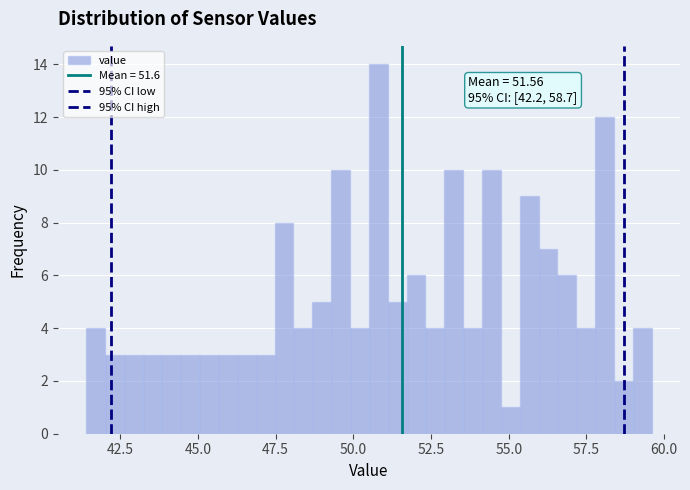

Around what value on the x-axis is the tallest bar? Give the approximate position of its centre, as read against the axis.

51.0